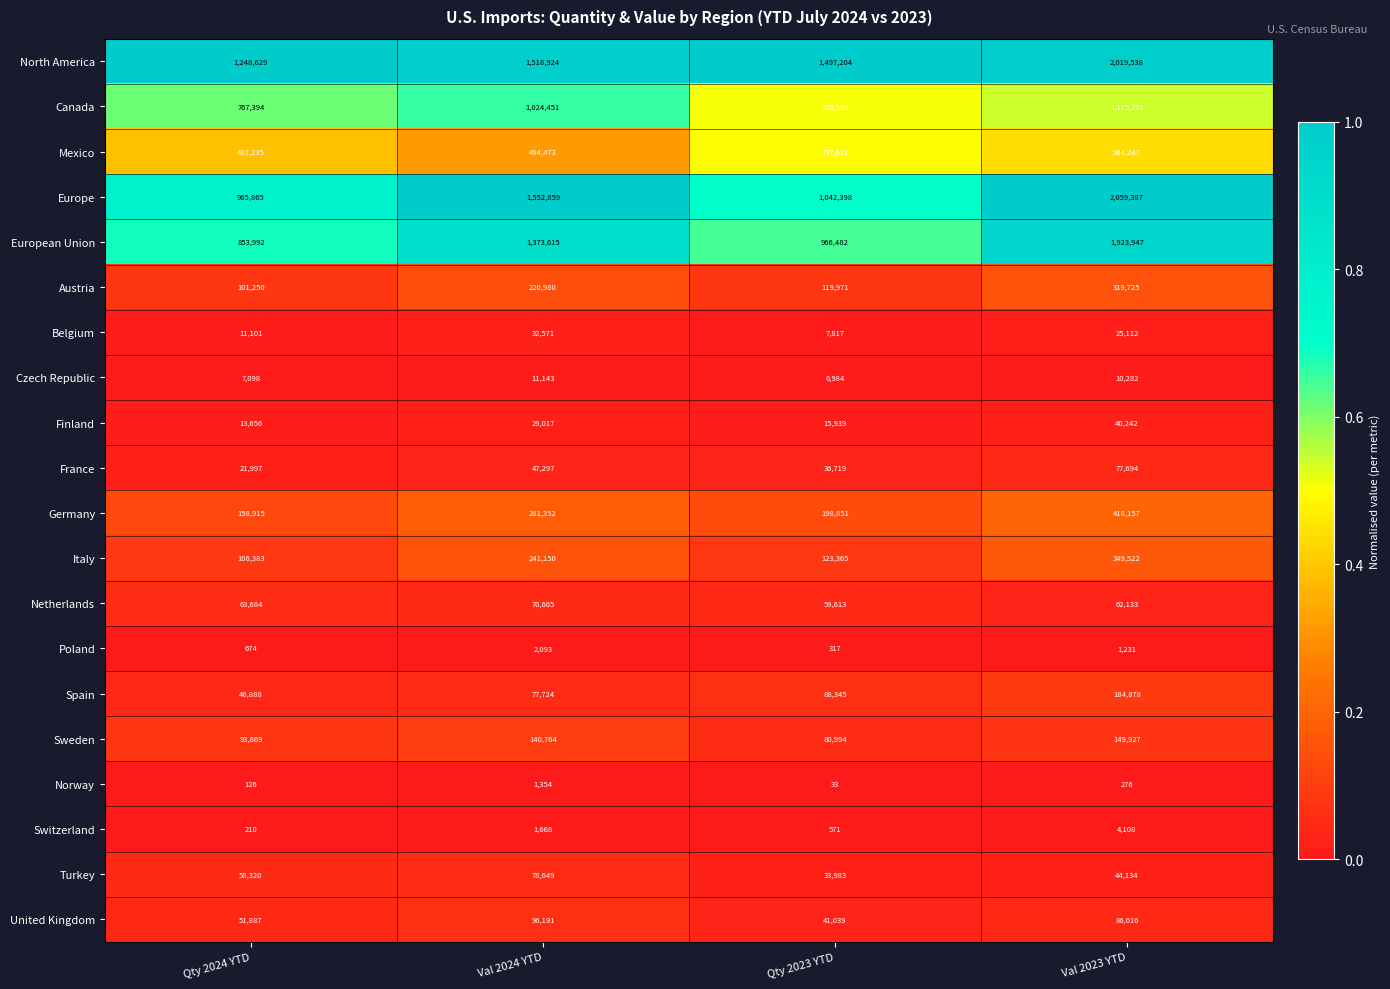

At which category is the sum across all series the highest?

Val 2023 YTD